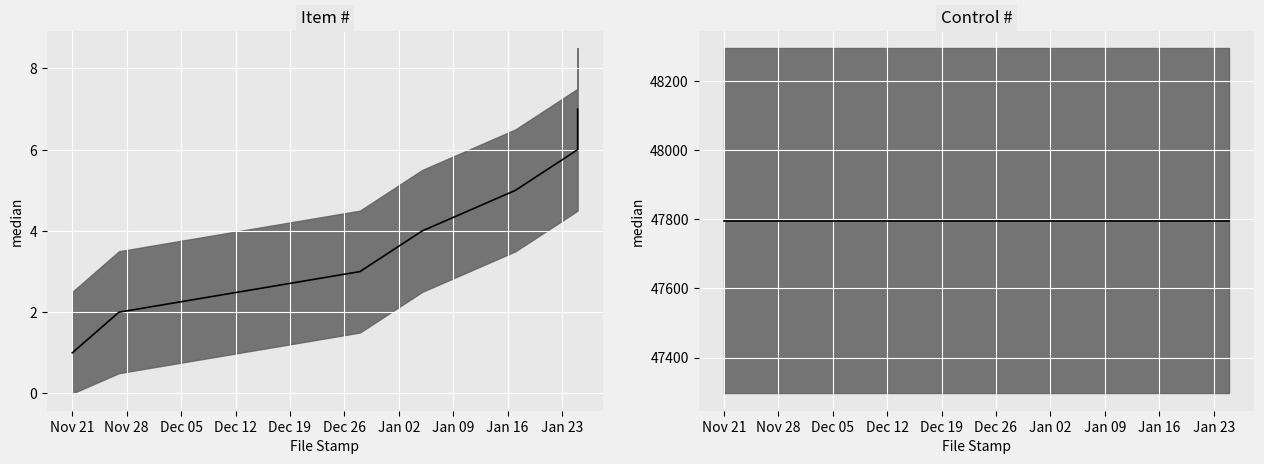

What is the difference between the highest and lowest values at Dec 19?

47791